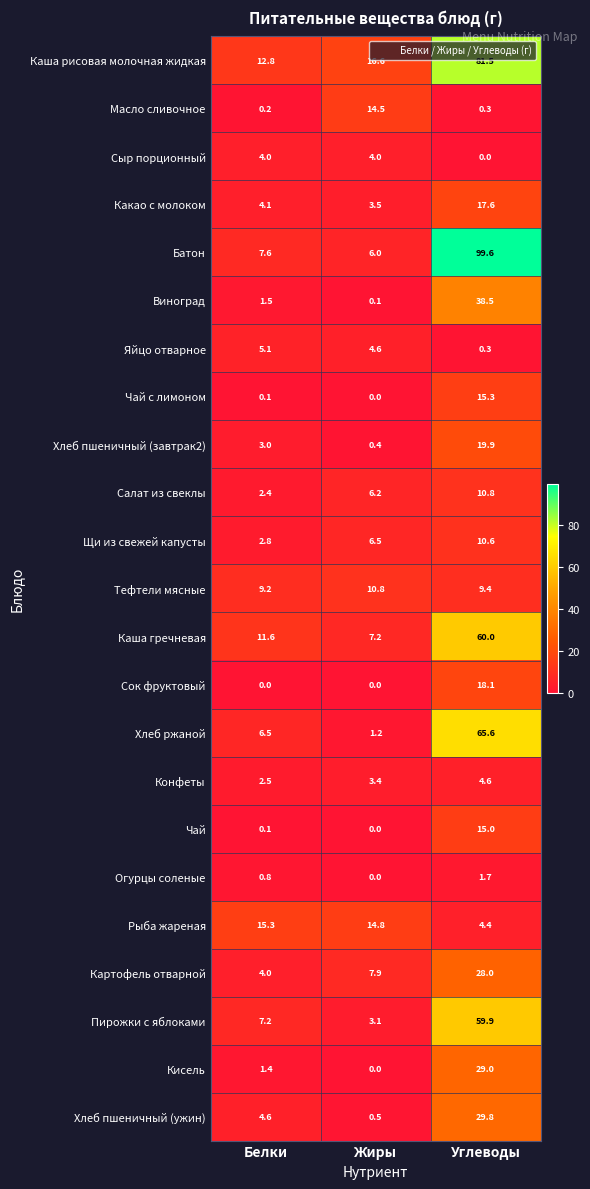

At which label does Каша рисовая молочная жидкая first exceed 16?

Жиры